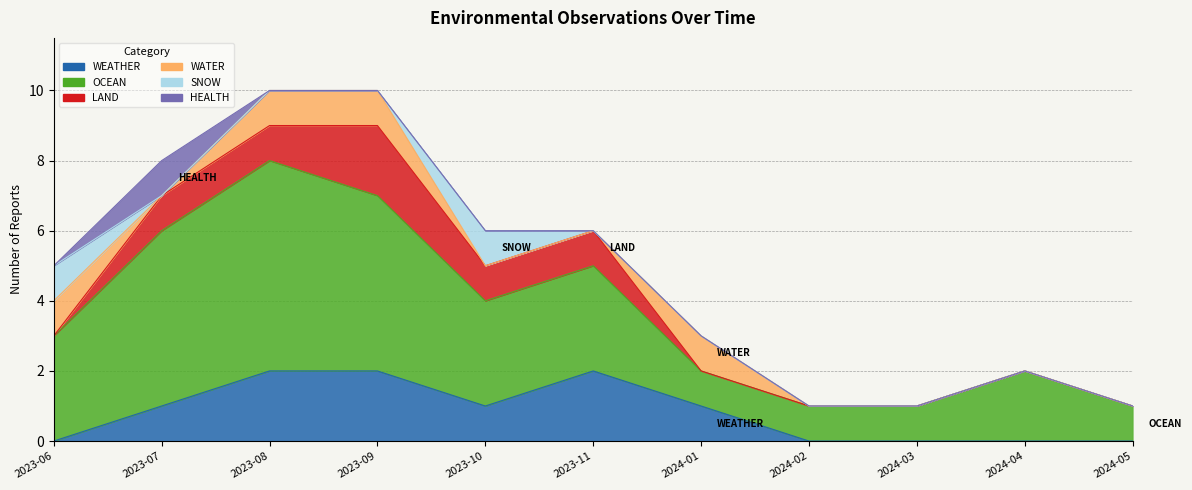

How many interior local peaks does the HEALTH series have?

1